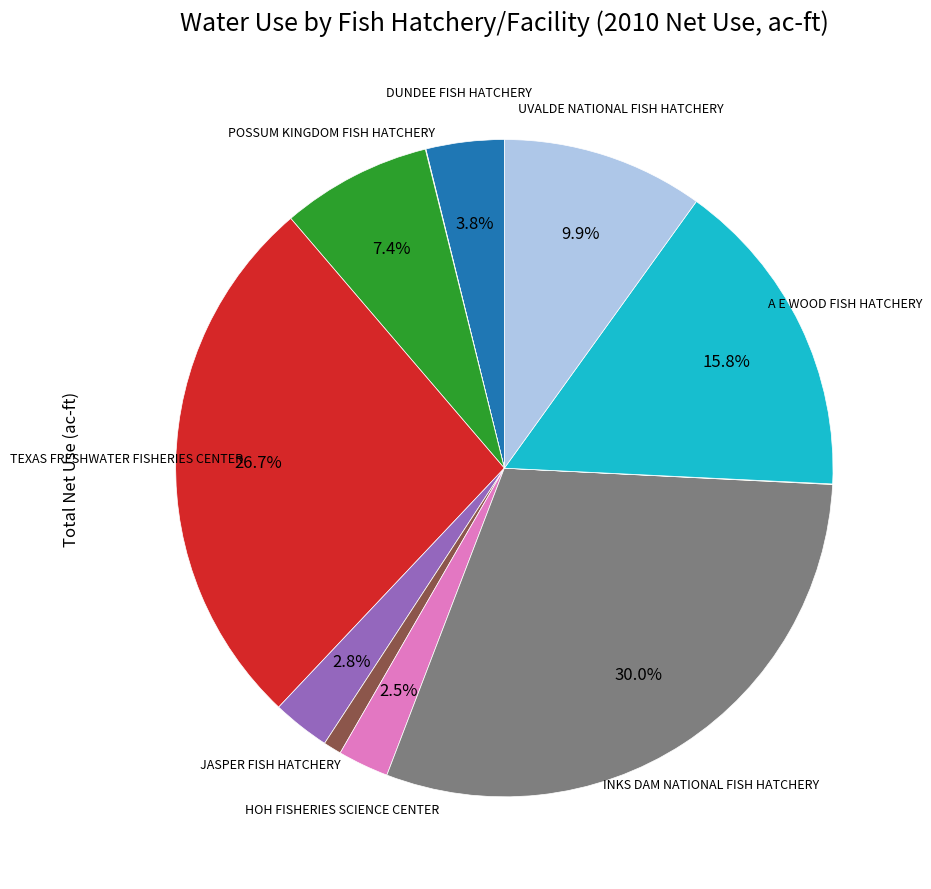

Does any single category account for the majority?

No